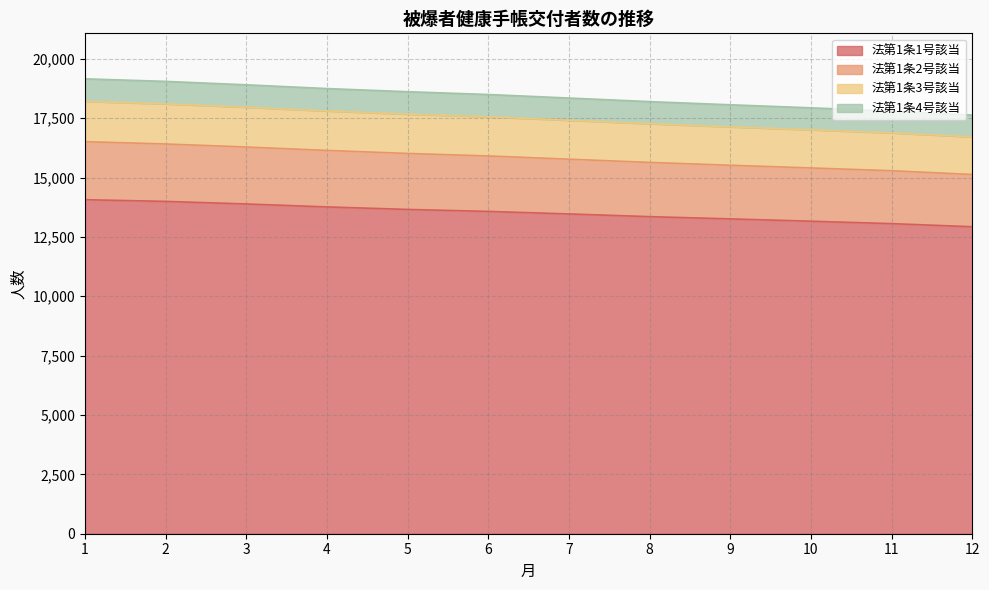

The value of 法第1条1号該当 at 3 is 7370. True or false?

False